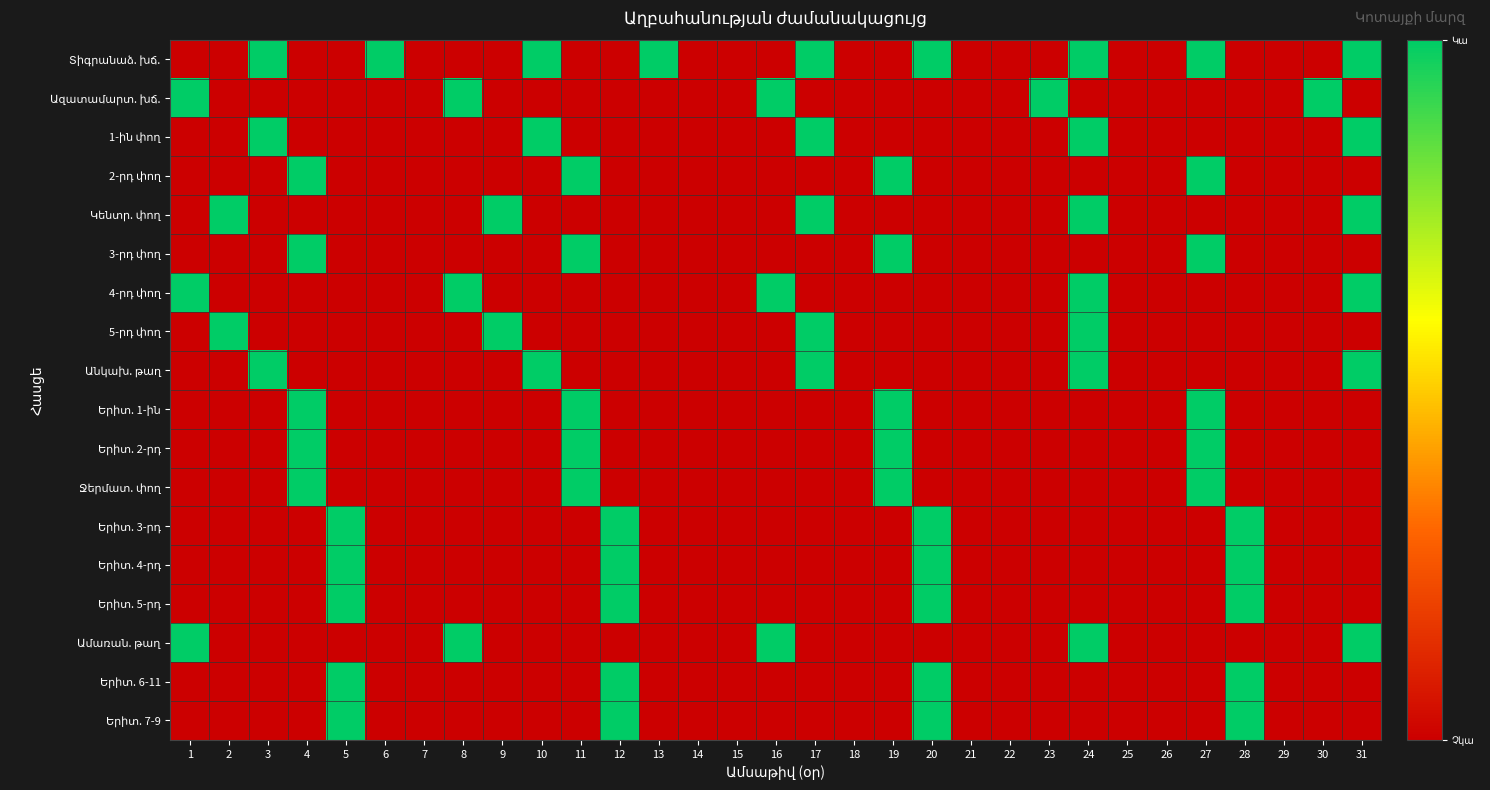

Rank the series by their maximum value, from lowest to highest.

Տիգրանաձ. խճ., Ազատամարտ. խճ., 1-ին փող, 2-րդ փող, Կենտր. փող, 3-րդ փող, 4-րդ փող, 5-րդ փող, Անկախ. թաղ, Երիտ. 1-ին, Երիտ. 2-րդ, Ջերմատ. փող, Երիտ. 3-րդ, Երիտ. 4-րդ, Երիտ. 5-րդ, Ամառան. թաղ, Երիտ. 6-11, Երիտ. 7-9